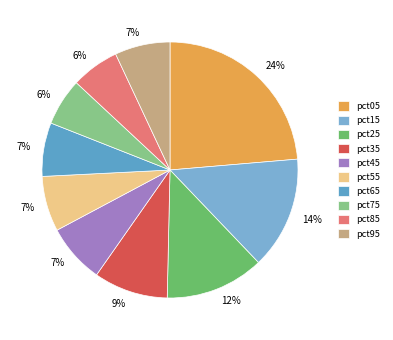

Which category has the biggest portion of the pie?

pct05